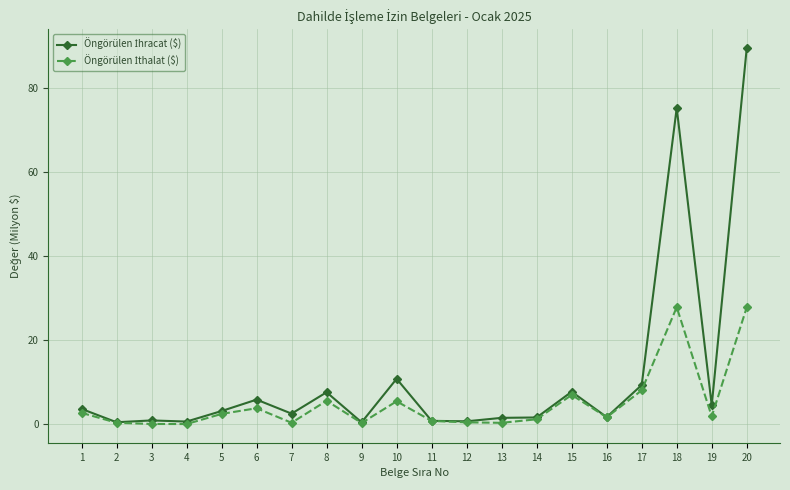

At which category is the sum across all series the highest?

20